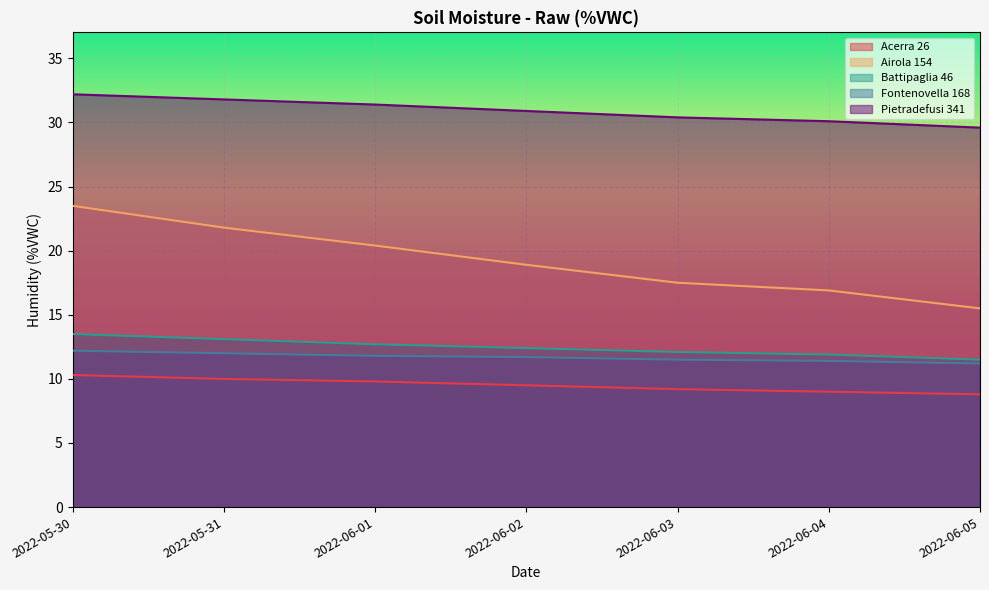

What is the sum of all Acerra 26 values?

66.6